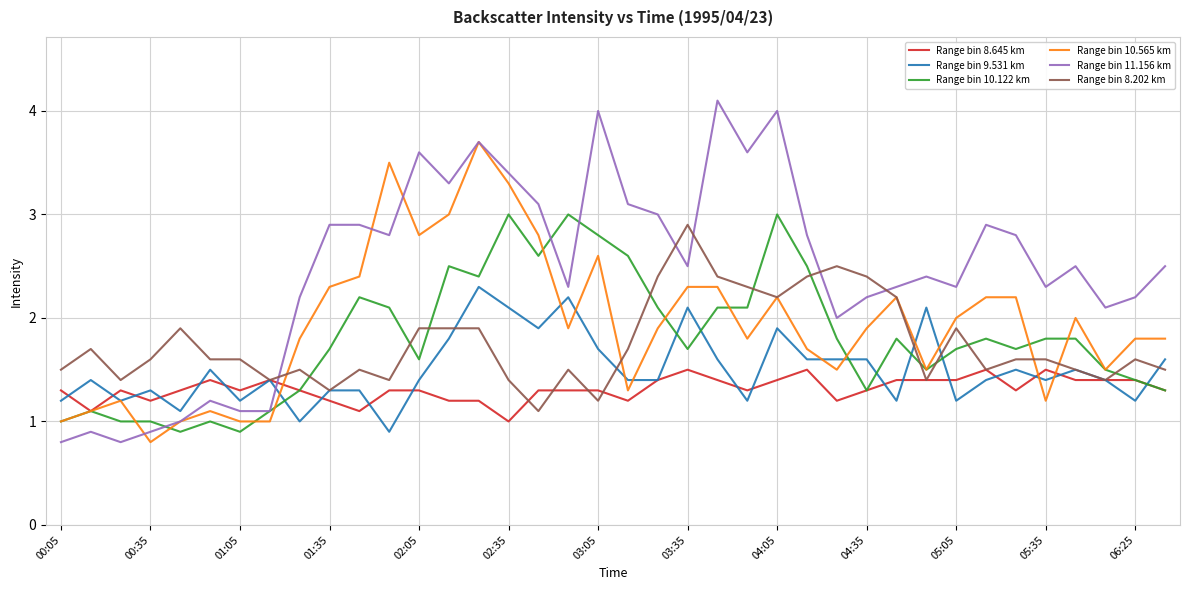

What is the minimum value for Range bin 9.531 km?

0.9